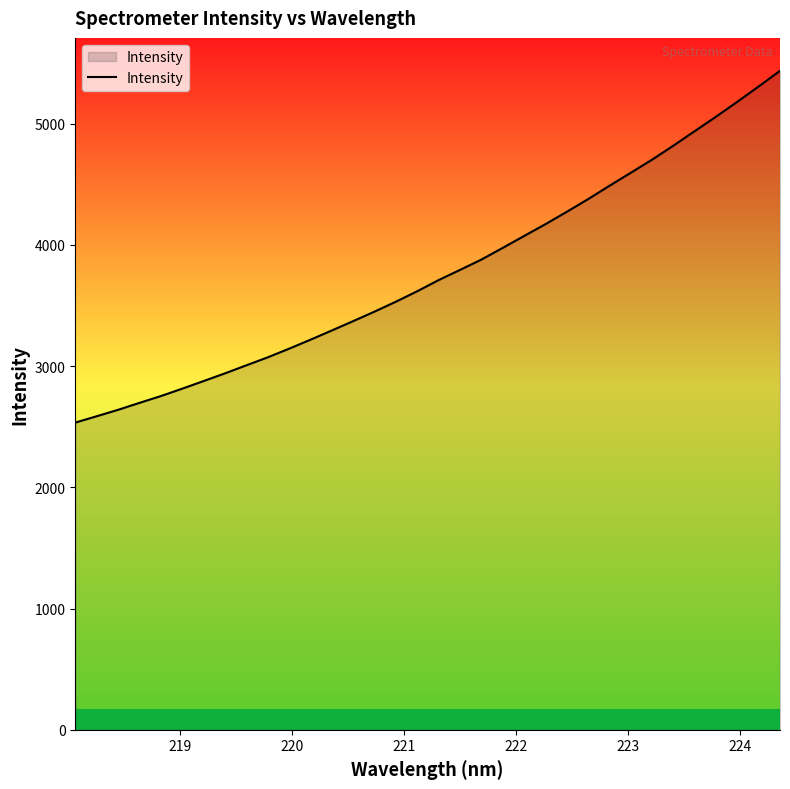

What is the smallest value displayed?

2533.7